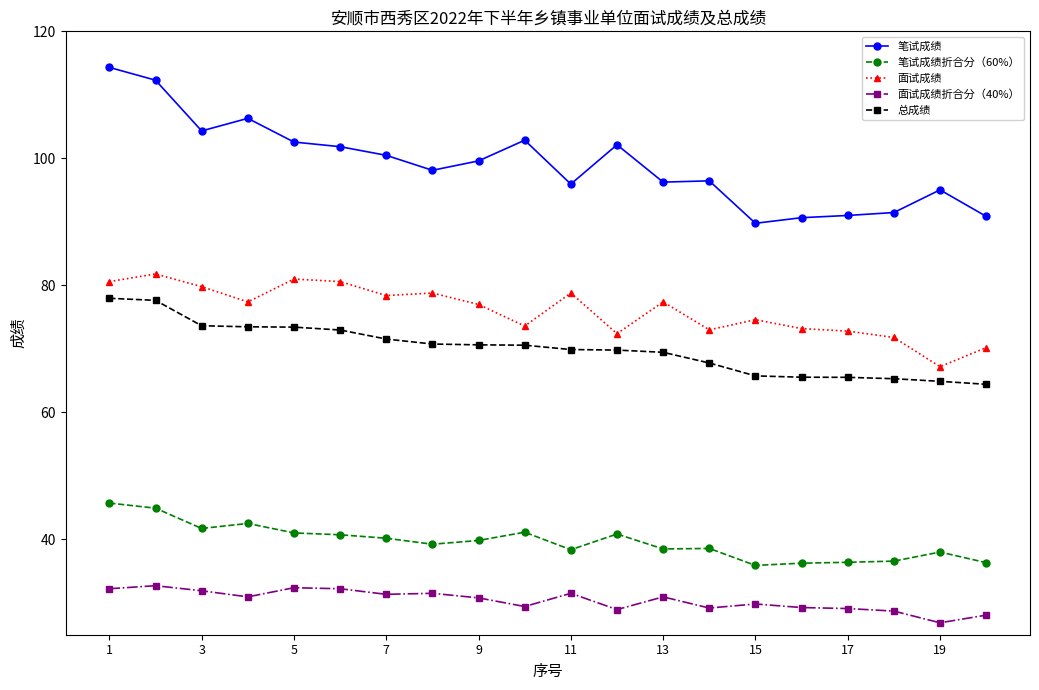

List the series in order of their peak value, lowest first.

面试成绩折合分（40%）, 笔试成绩折合分（60%）, 总成绩, 面试成绩, 笔试成绩